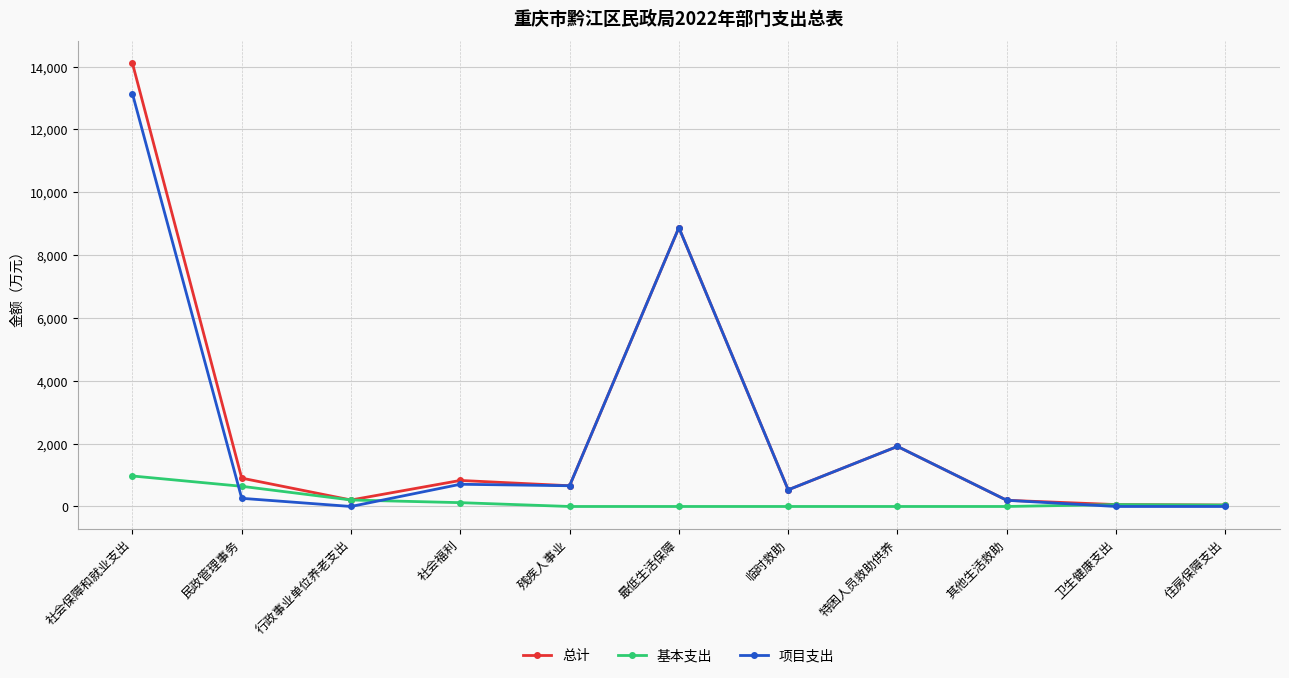

What is the label of the 8th point from the left?

特困人员救助供养